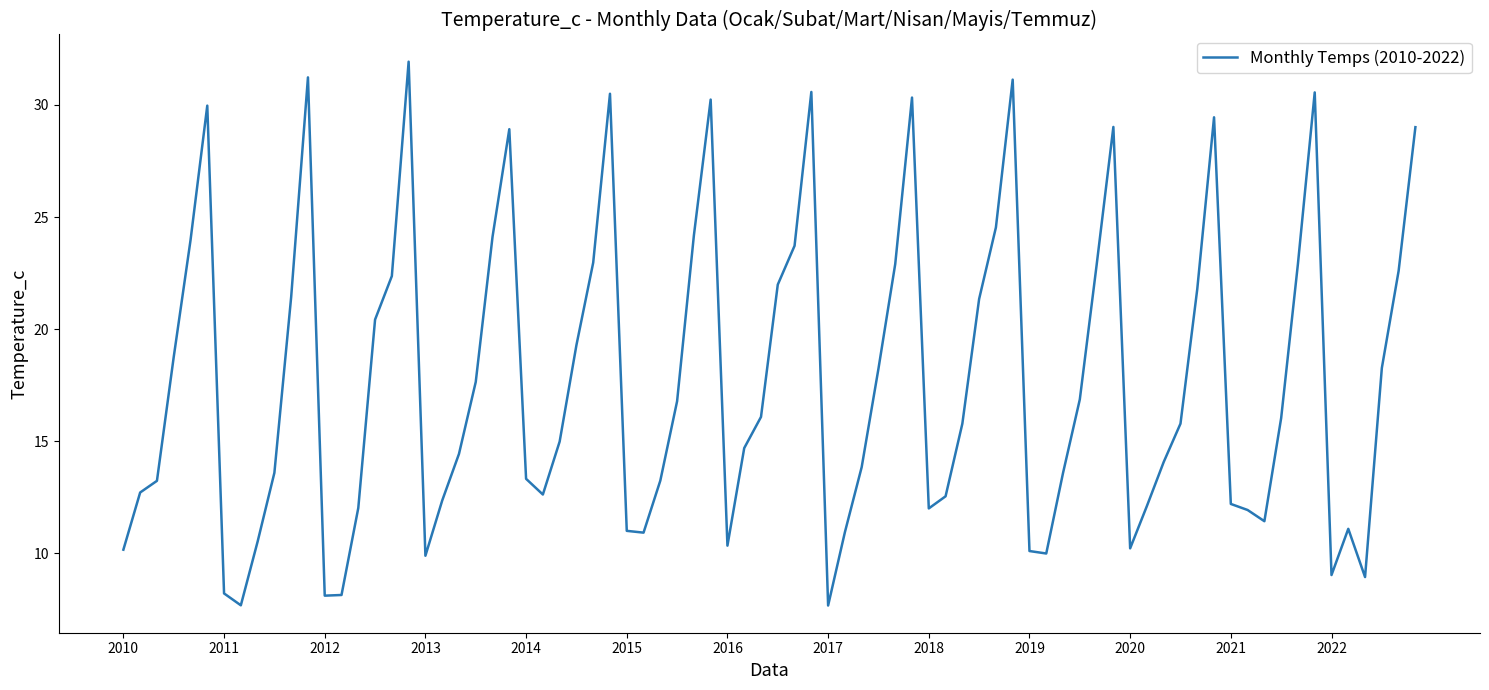

What is the greatest value displayed?

31.9